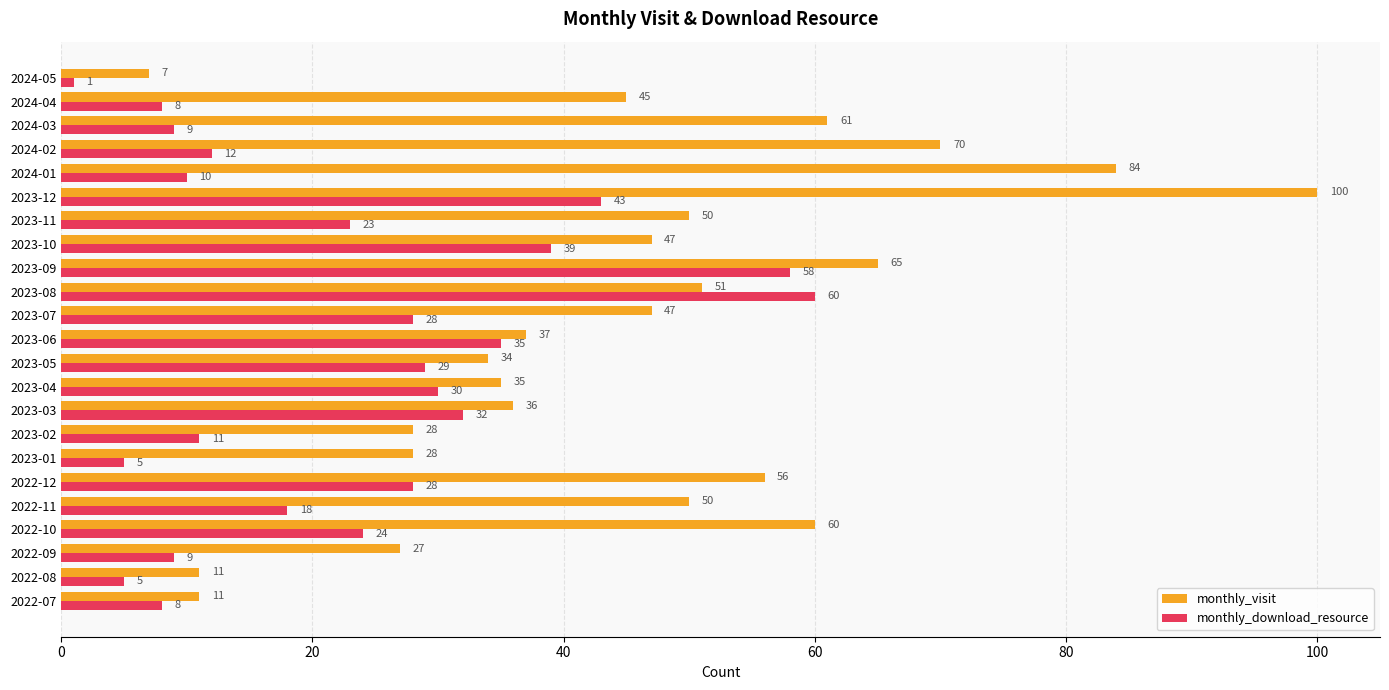

The monthly_download_resource series shows 43 at 2023-12. True or false?

True